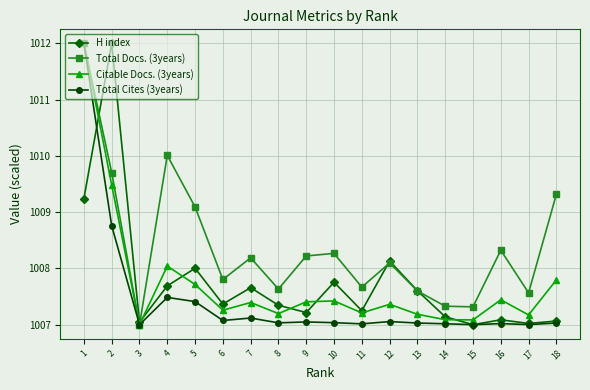

Does the chart display data point markers on the line(s)?

Yes